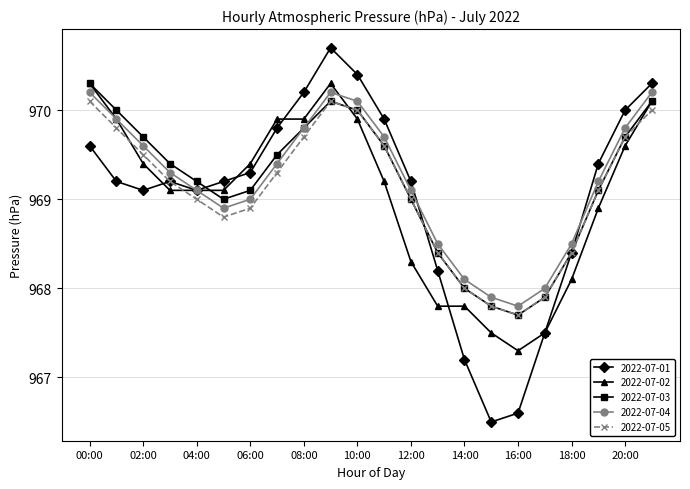

What is the difference between the maximum and minimum values in the 2022-07-02 series?

3.0